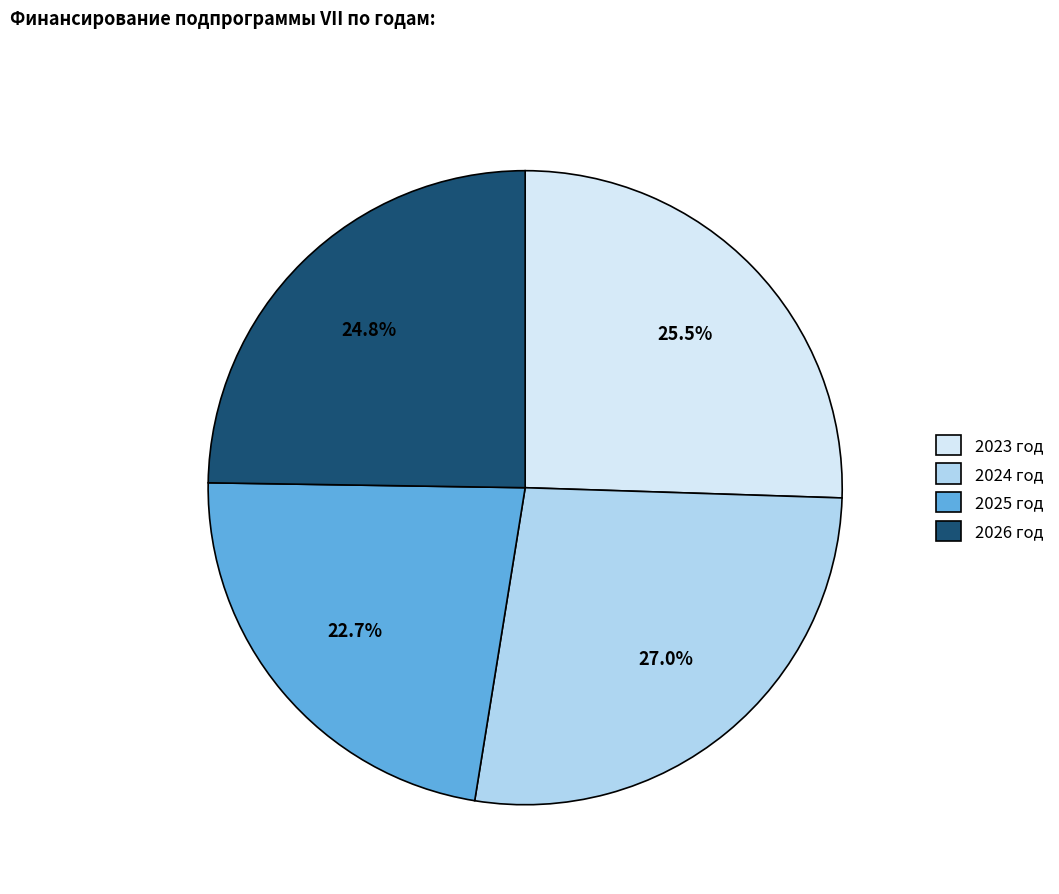

Rank the categories by value from highest to lowest.

2024 год, 2023 год, 2026 год, 2025 год